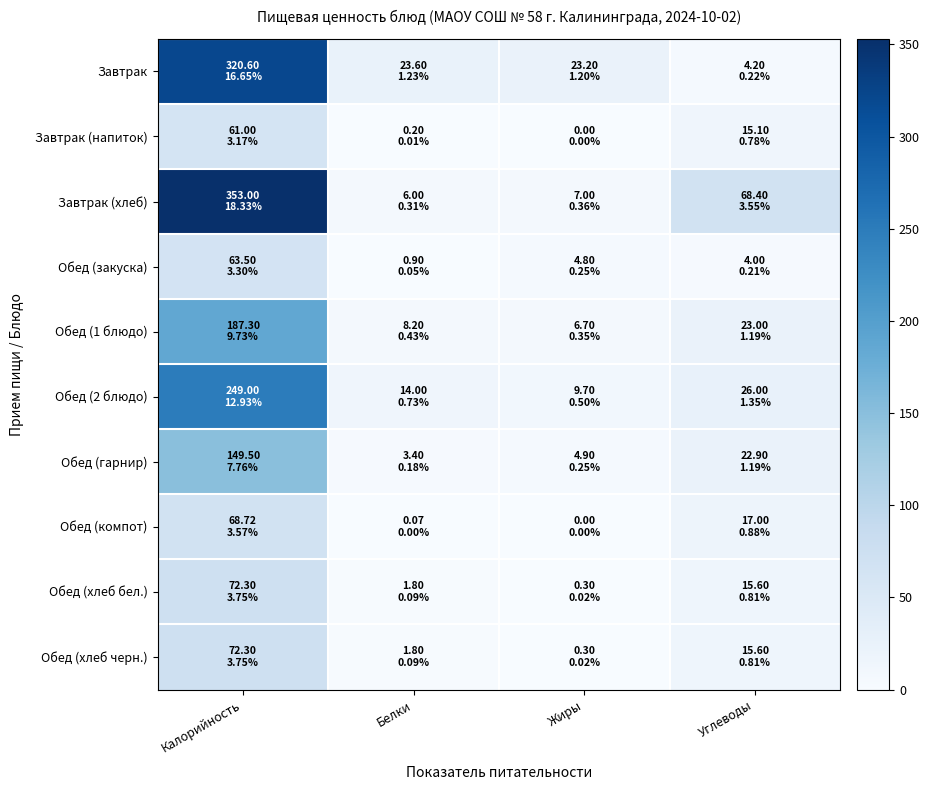

Reading right to left, list all the values displayed in this chart.

Завтрак: Углеводы=4.2	Жиры=23.2	Белки=23.6	Калорийность=320.6
Завтрак (напиток): Углеводы=15.1	Жиры=0.0	Белки=0.2	Калорийность=61.0
Завтрак (хлеб): Углеводы=68.4	Жиры=7.0	Белки=6.0	Калорийность=353.0
Обед (закуска): Углеводы=4.0	Жиры=4.8	Белки=0.9	Калорийность=63.5
Обед (1 блюдо): Углеводы=23.0	Жиры=6.7	Белки=8.2	Калорийность=187.3
Обед (2 блюдо): Углеводы=26.0	Жиры=9.7	Белки=14.0	Калорийность=249.0
Обед (гарнир): Углеводы=22.9	Жиры=4.9	Белки=3.4	Калорийность=149.5
Обед (компот): Углеводы=17.0	Жиры=0.0	Белки=0.1	Калорийность=68.7
Обед (хлеб бел.): Углеводы=15.6	Жиры=0.3	Белки=1.8	Калорийность=72.3
Обед (хлеб черн.): Углеводы=15.6	Жиры=0.3	Белки=1.8	Калорийность=72.3